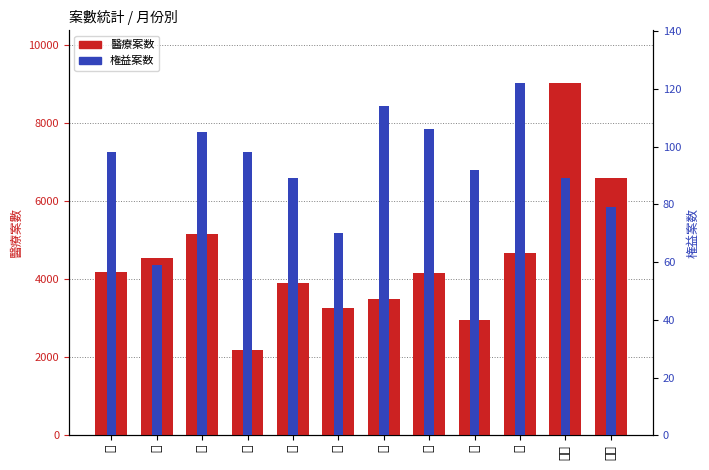

The value of 権益案数 at 十 is 218. True or false?

False